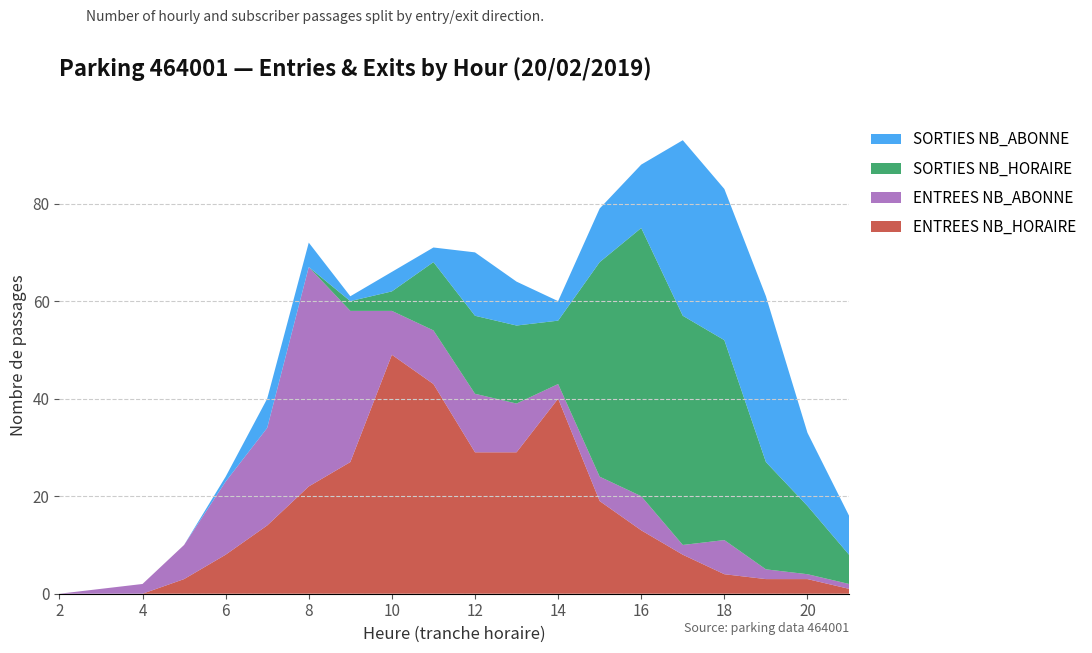

Reading left to right, extract all data points from this chart.

ENTREES NB_HORAIRE: 0	0	0	3	8	14	22	27	49	43	29	29	40	19	13	8	4	3	3	1
ENTREES NB_ABONNE: 0	1	2	7	15	20	45	31	9	11	12	10	3	5	7	2	7	2	1	1
SORTIES NB_HORAIRE: 0	0	0	0	0	0	0	2	4	14	16	16	13	44	55	47	41	22	14	6
SORTIES NB_ABONNE: 0	0	0	0	1	6	5	1	4	3	13	9	4	11	13	36	31	34	15	8